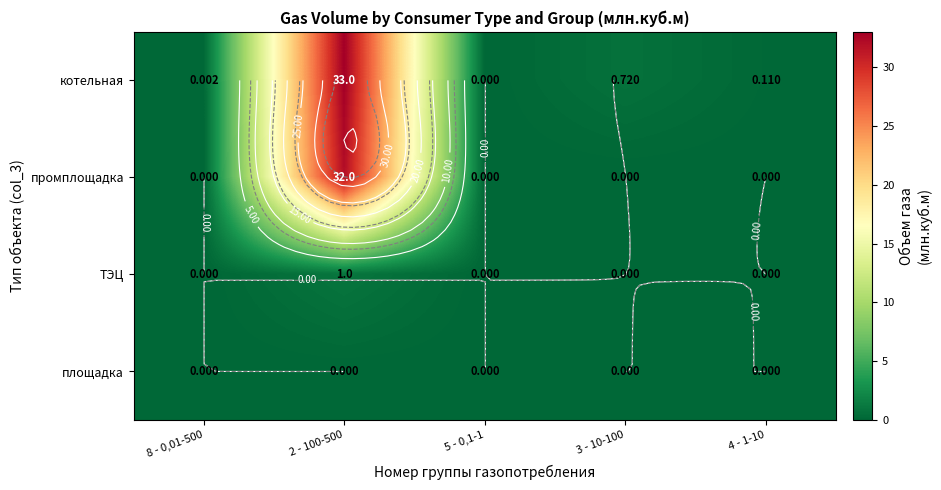

What is the difference between the maximum and second lowest values in the котельная series?

33.0